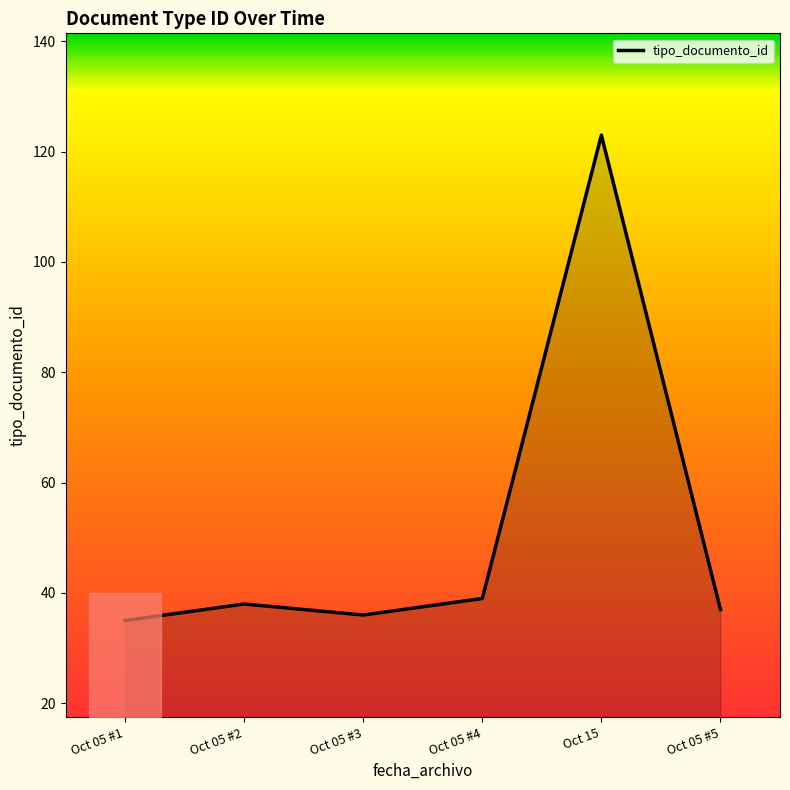

Count the number of categories in the chart.

6